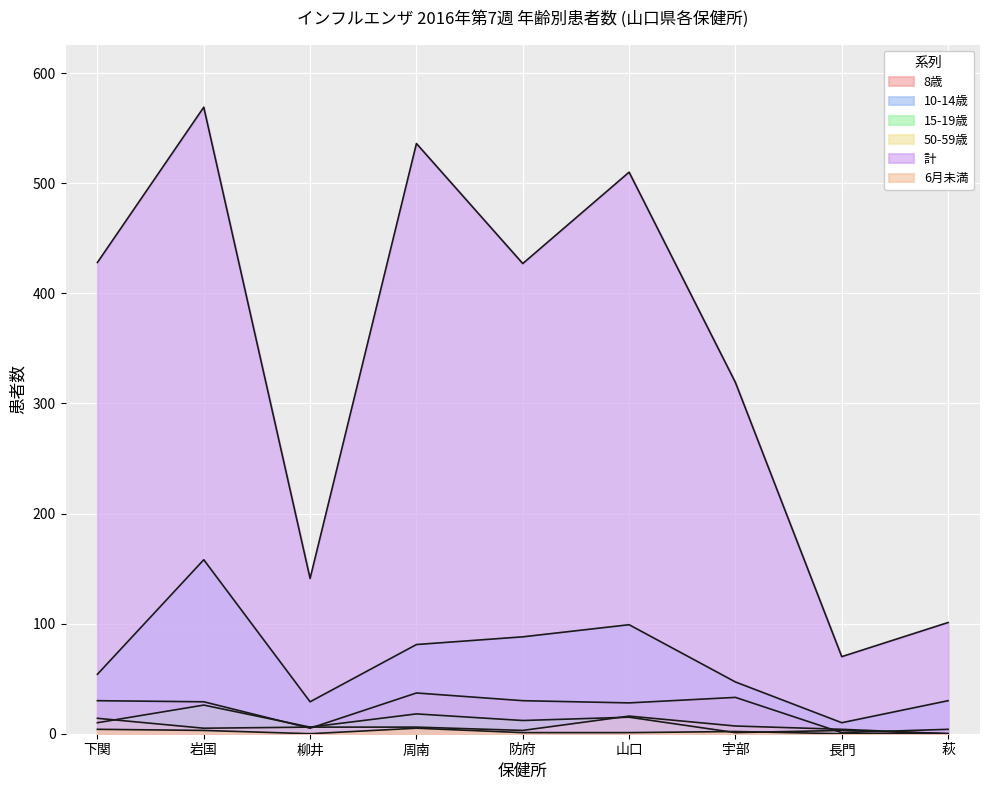

The 計 series shows 782 at 岩国. True or false?

False